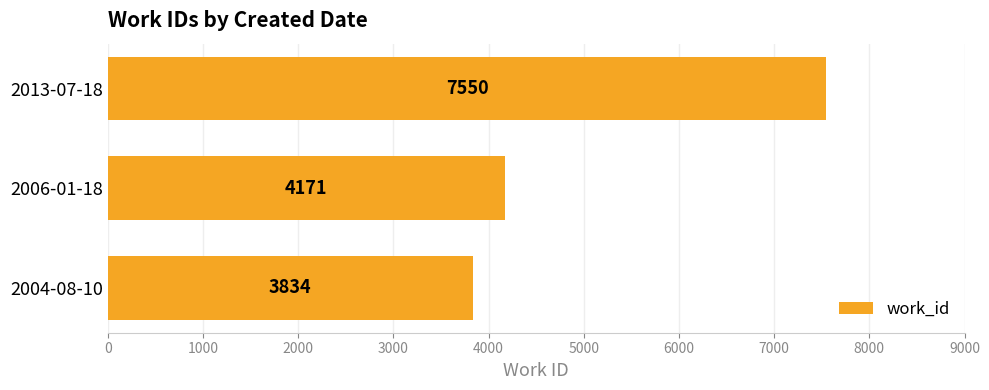

The chart shows a value of 7079 at 2006-01-18. True or false?

False